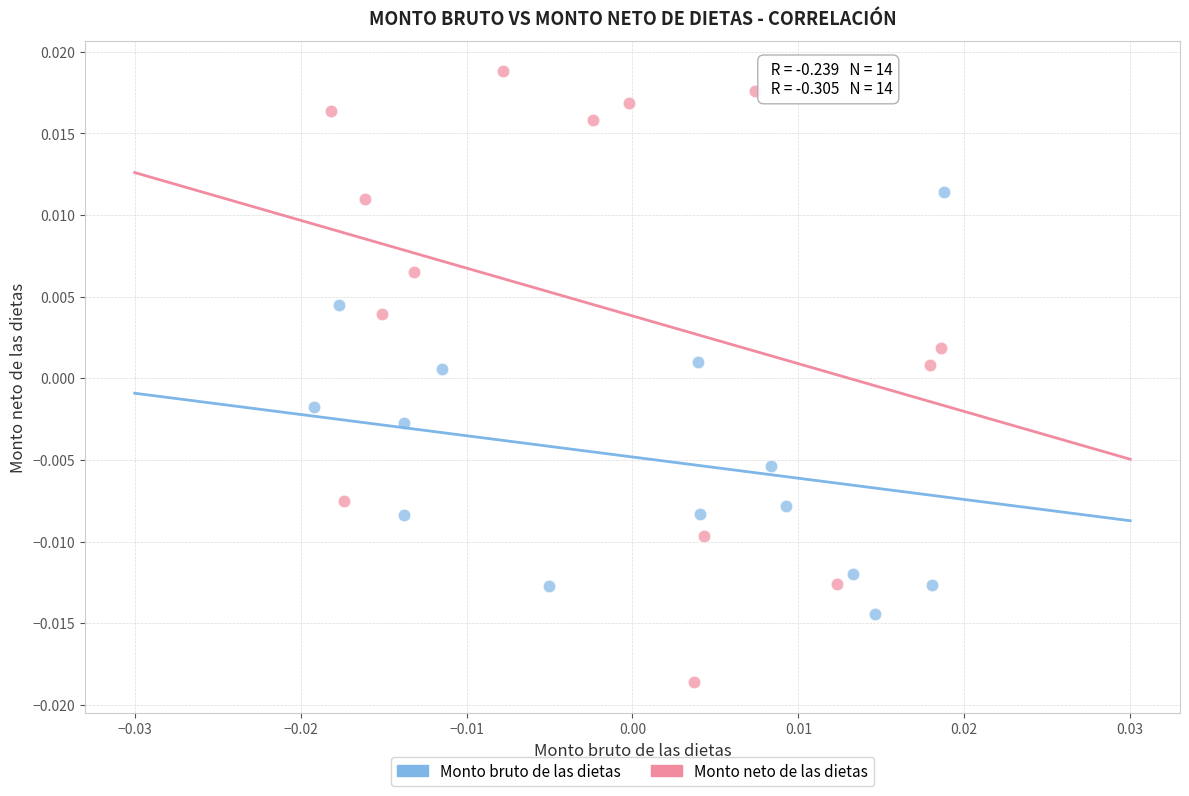

What are all the series names shown in the legend?

Monto bruto de las dietas, Monto neto de las dietas